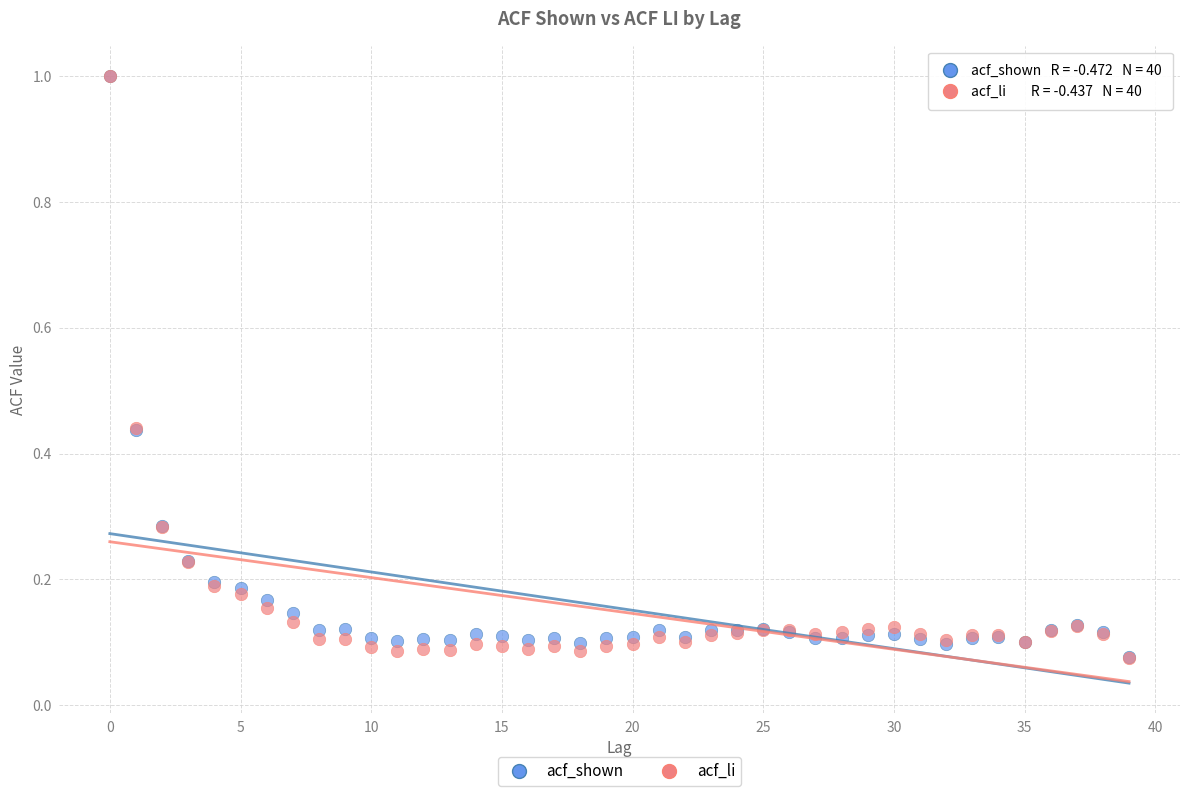

What are all the series names shown in the legend?

acf_shown, acf_li